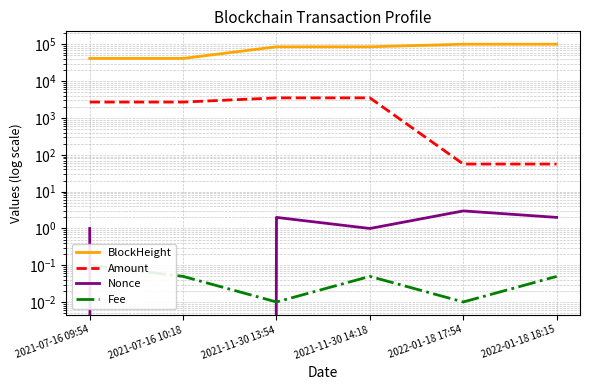

Reading left to right, extract all data points from this chart.

BlockHeight: 41481.0	41485.0	85898.0	85903.0	100900.0	100905.0
Amount: 2710.0	2708.9	3524.6	3524.6	56.3	56.2
Nonce: 1.0	0.0	2.0	1.0	3.0	2.0
Fee: 0.1	0.1	0.0	0.1	0.0	0.1